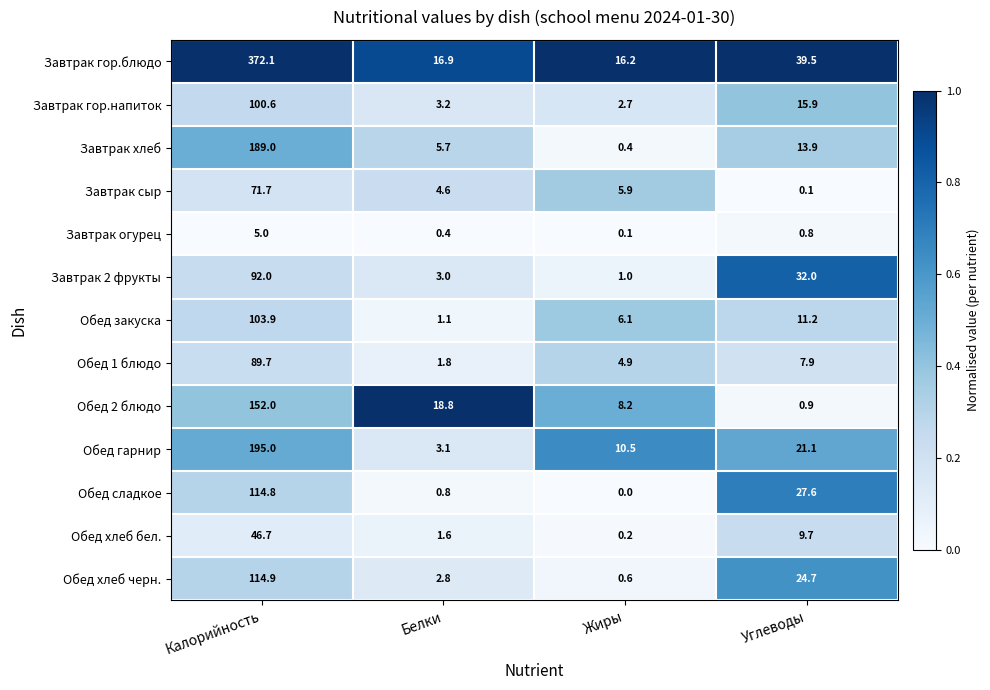

Rank the series by their maximum value, from lowest to highest.

Завтрак огурец, Обед хлеб бел., Завтрак сыр, Обед 1 блюдо, Завтрак 2 фрукты, Завтрак гор.напиток, Обед закуска, Обед сладкое, Обед хлеб черн., Обед 2 блюдо, Завтрак хлеб, Обед гарнир, Завтрак гор.блюдо